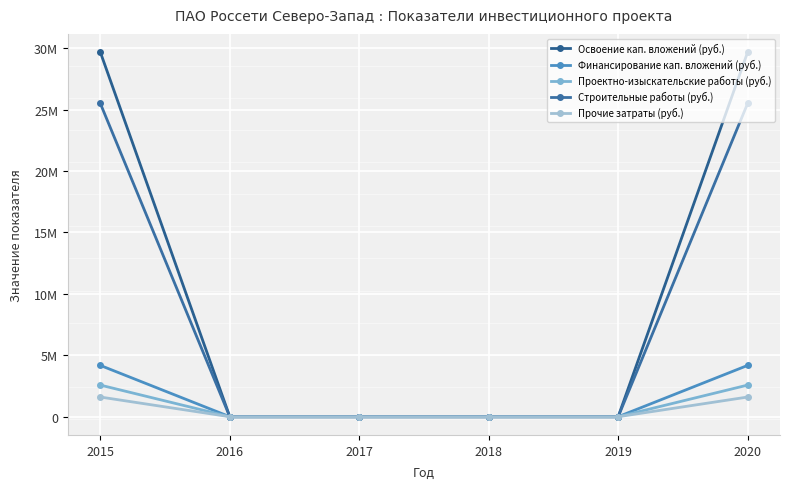

The Финансирование кап. вложений (руб.) series shows 0 at 2017. True or false?

True